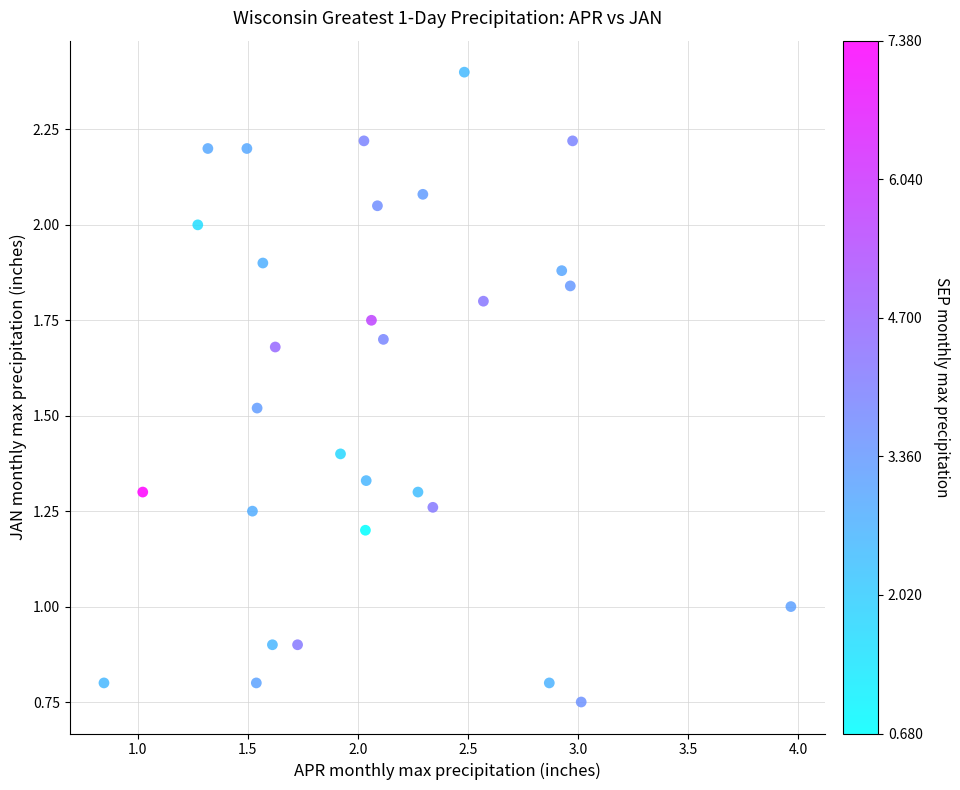

What is the range of X values (max minus min)?

3.1